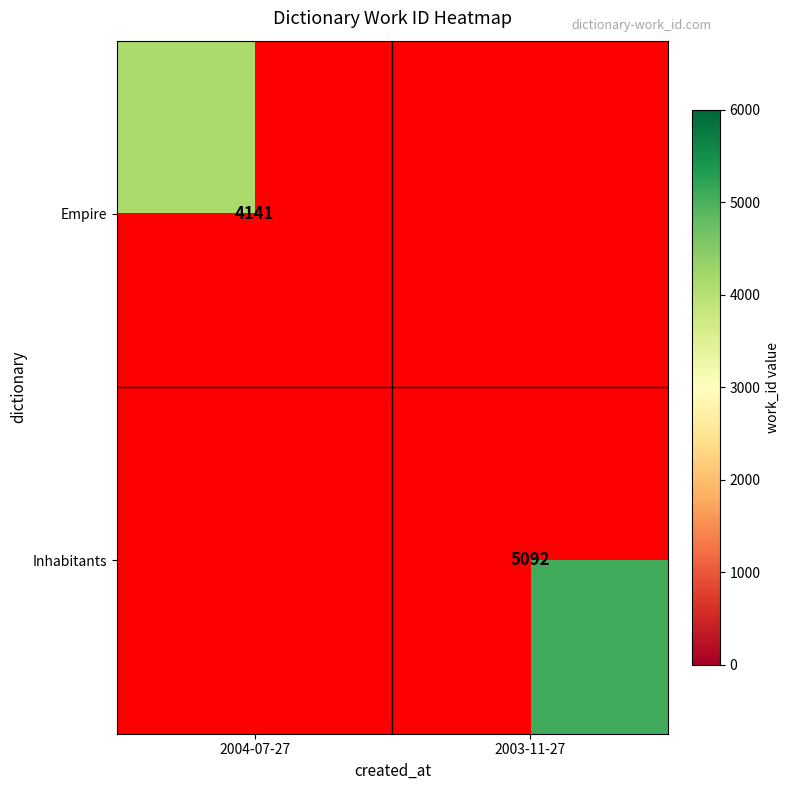

The Empire series shows 4141 at 2004-07-27. True or false?

True